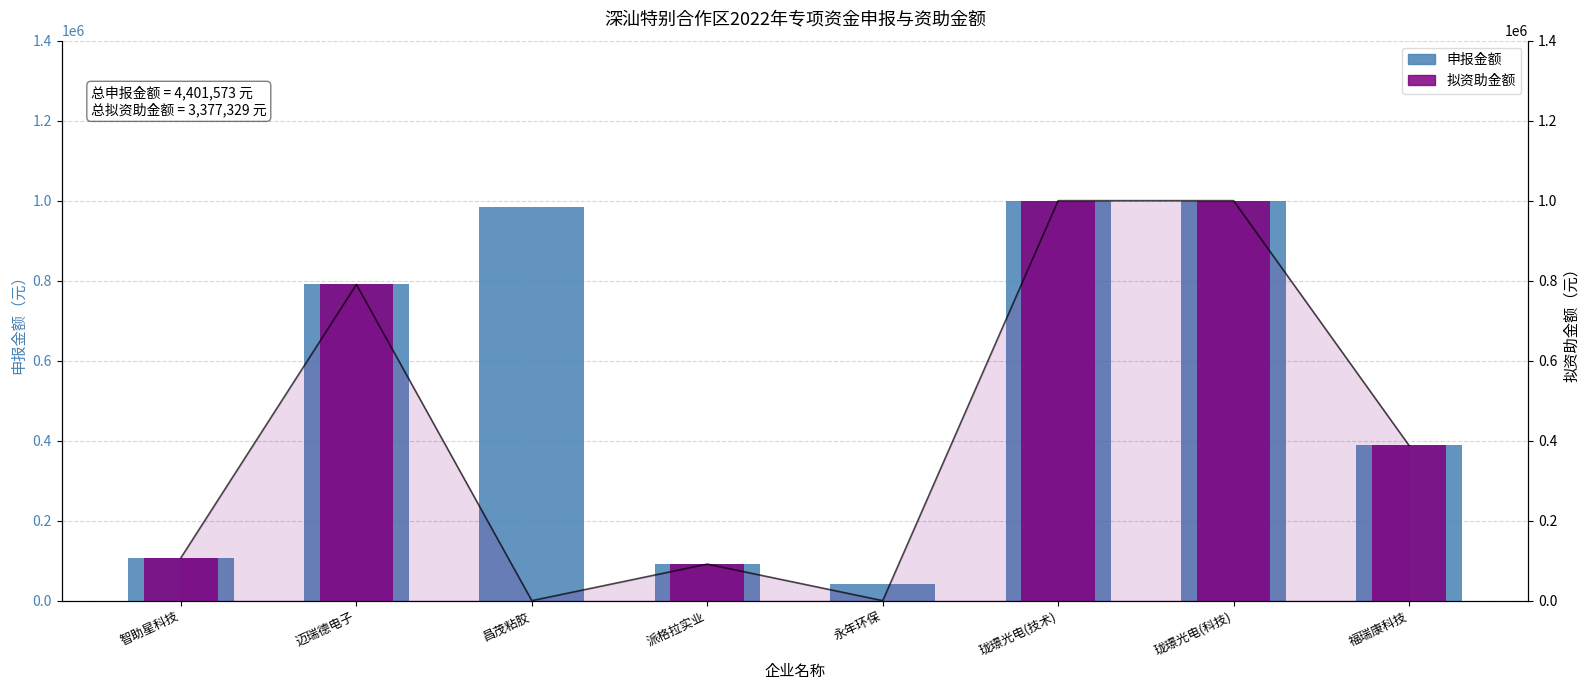

Is the value of 拟资助（线） at 智助星科技 greater than the value of 申报金额 at 珑璟光电(科技)?

No